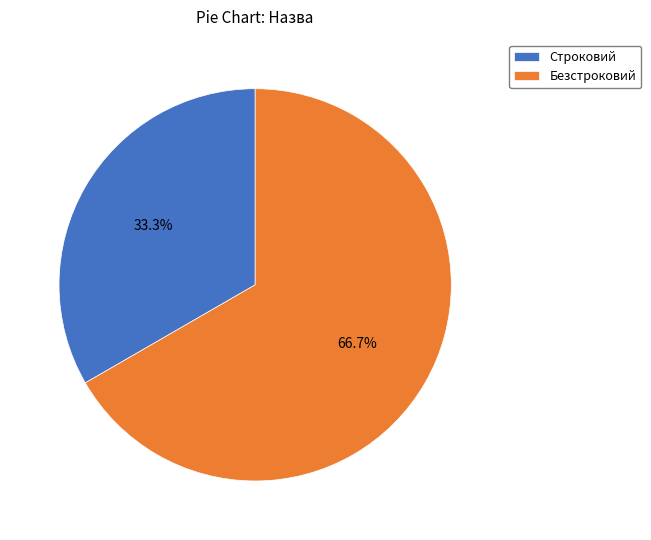

Which category has the biggest portion of the pie?

Безстроковий